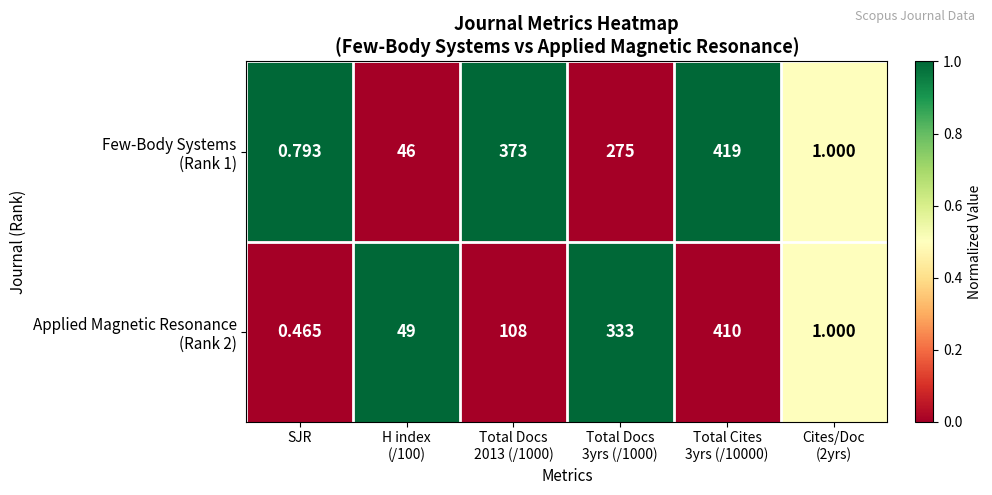

How many series are shown in this chart?

2